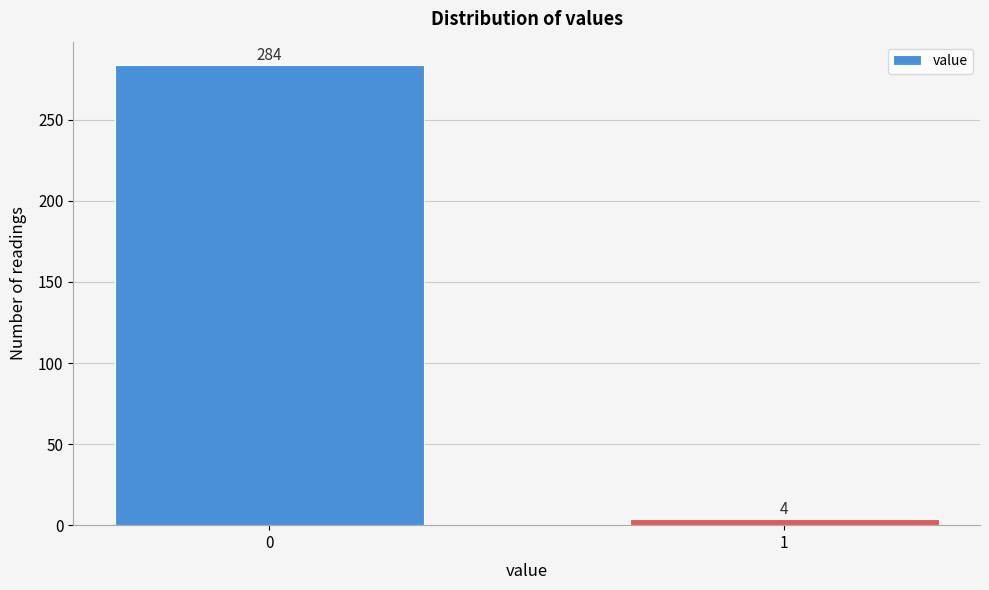

Reading right to left, what are all the values shown in this chart?

4	284